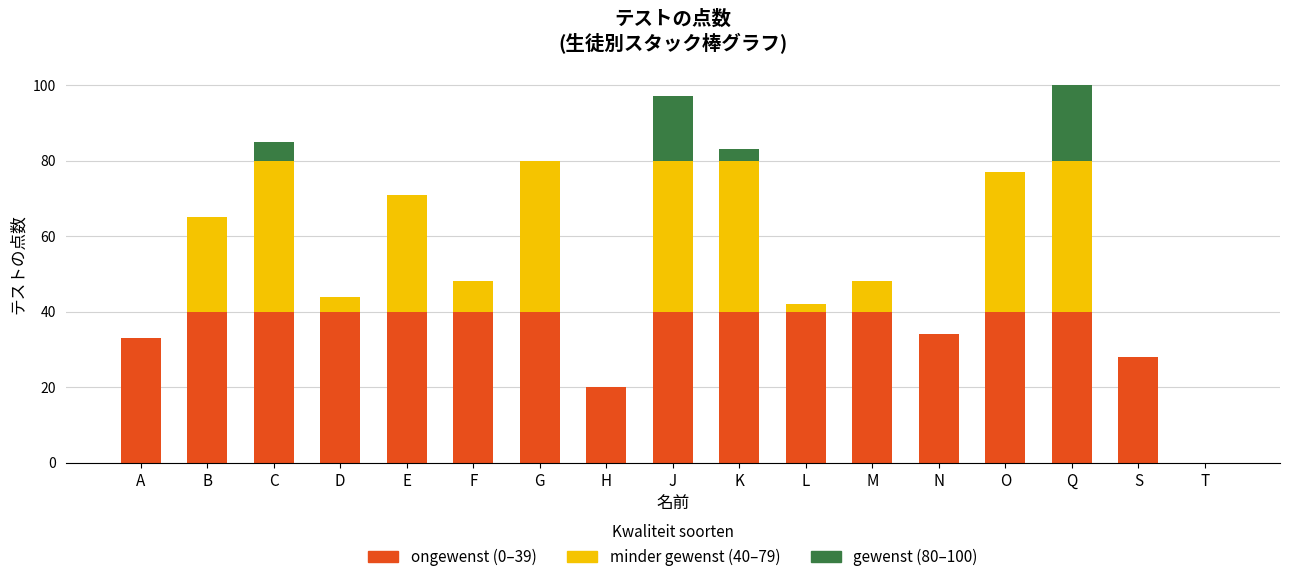

What is the total value across all series at C?

85